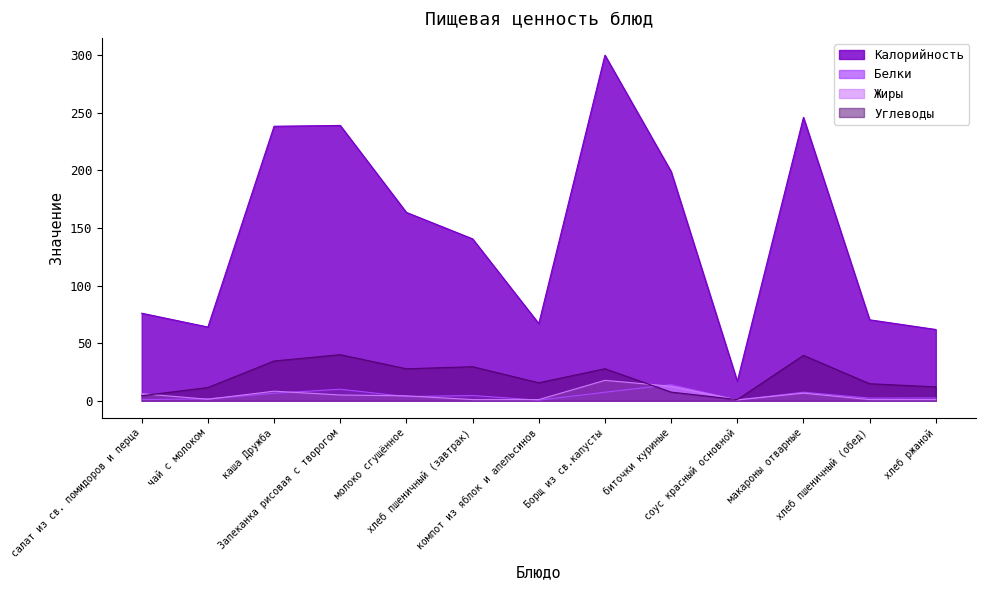

What are all the series names shown in the legend?

Калорийность, Белки, Жиры, Углеводы